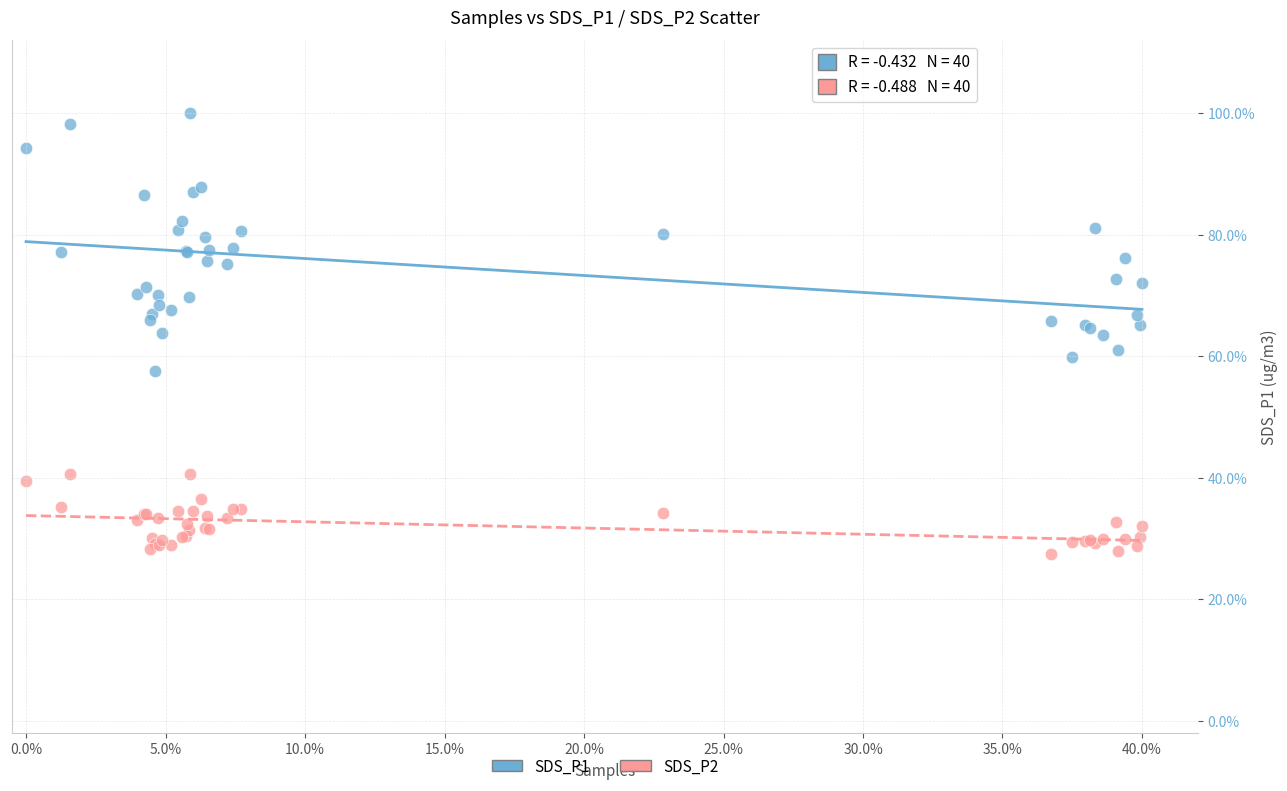

Which series contains the lowest Y value?

SDS_P2